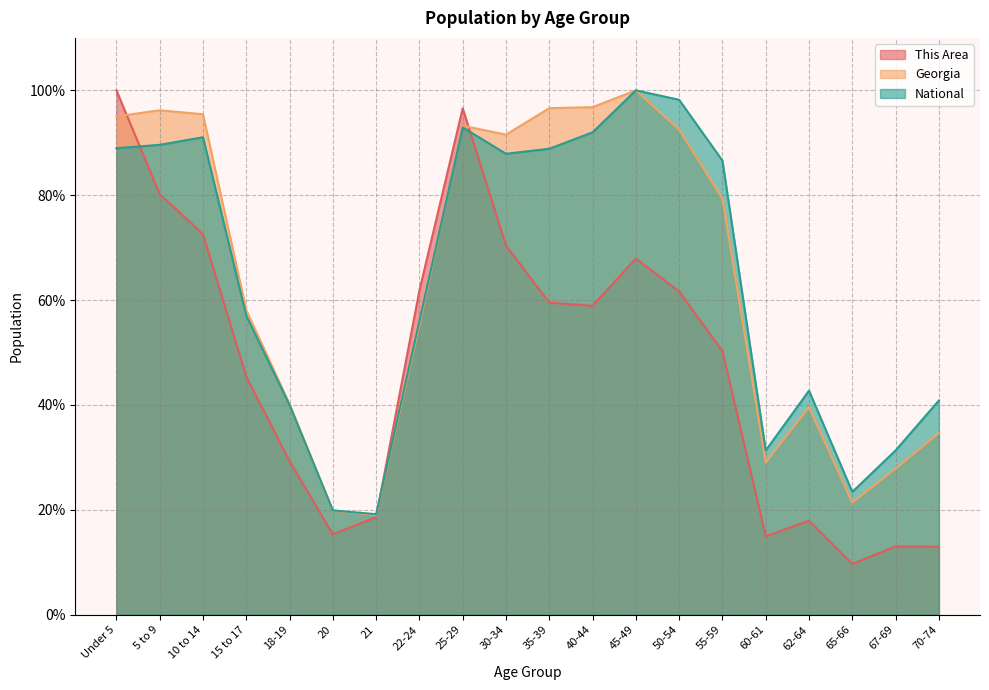

Rank the categories by Georgia value from highest to lowest.

45-49, 40-44, 35-39, 5 to 9, 10 to 14, Under 5, 25-29, 50-54, 30-34, 55-59, 15 to 17, 22-24, 18-19, 62-64, 70-74, 60-61, 67-69, 65-66, 20, 21